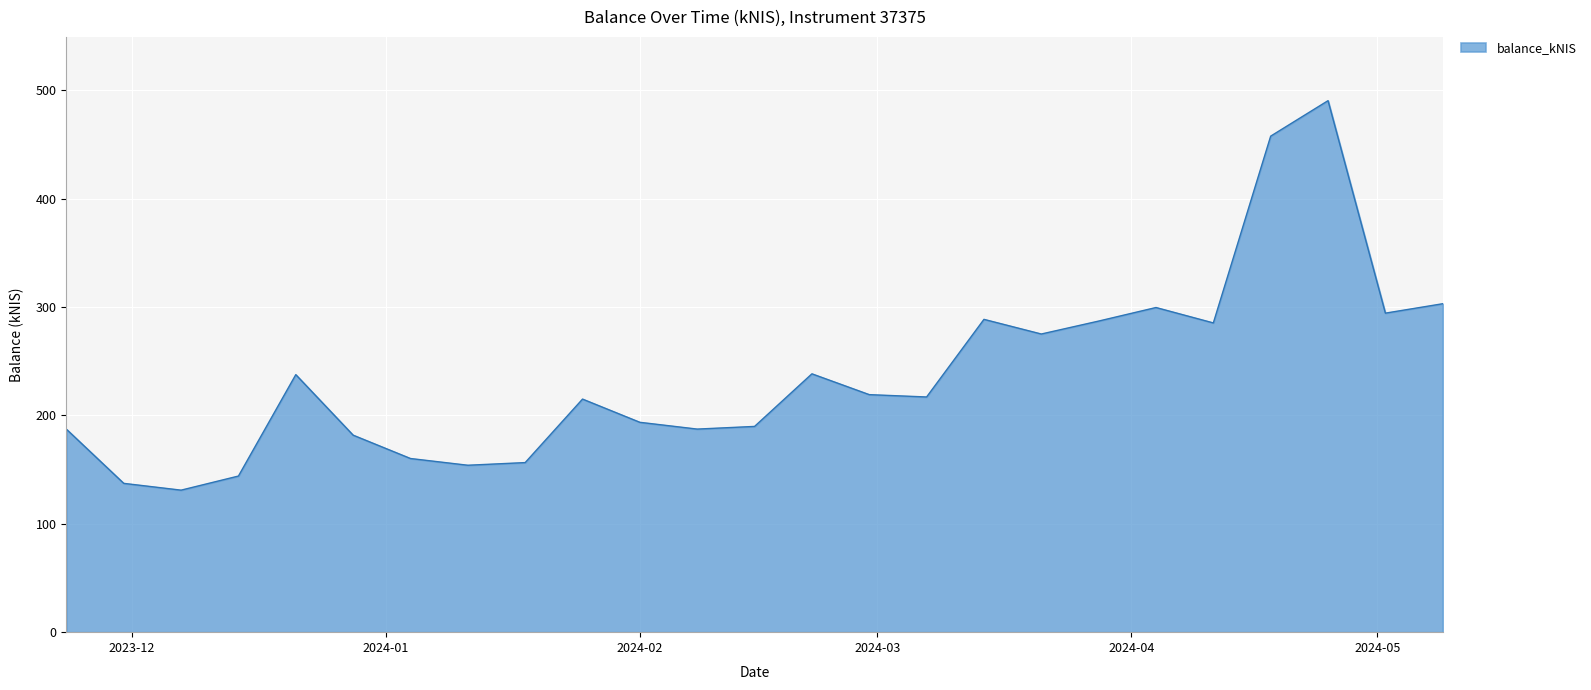

What is the maximum value shown in the chart?

490.5